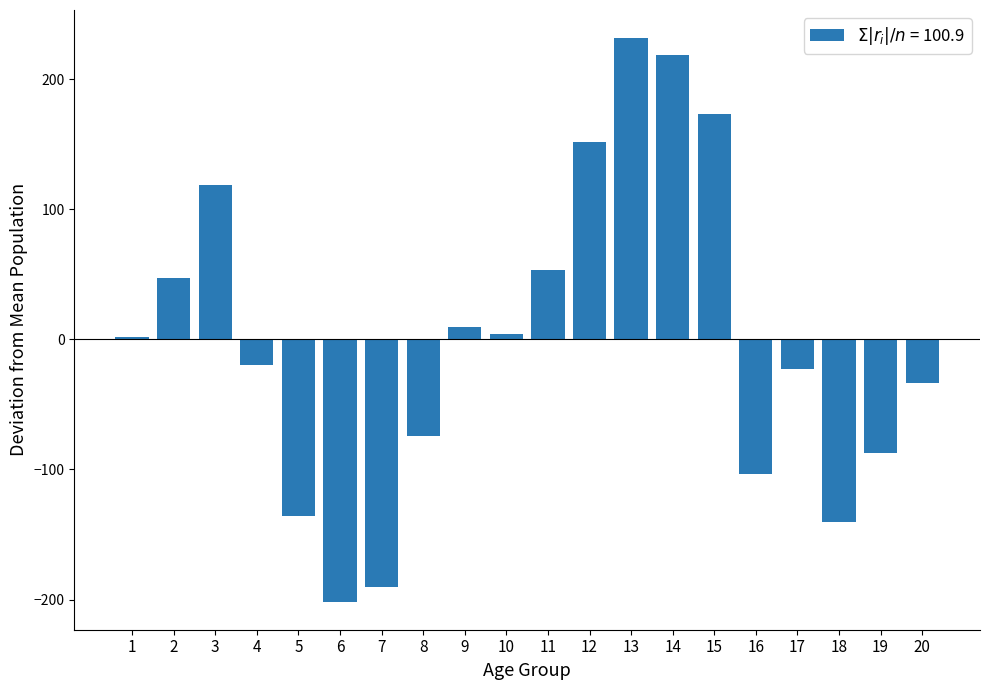

What is the difference between the second highest and second lowest values?

409.0